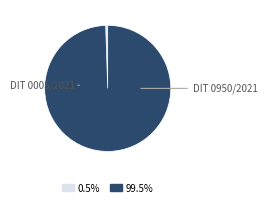

How many slices are in this pie chart?

2